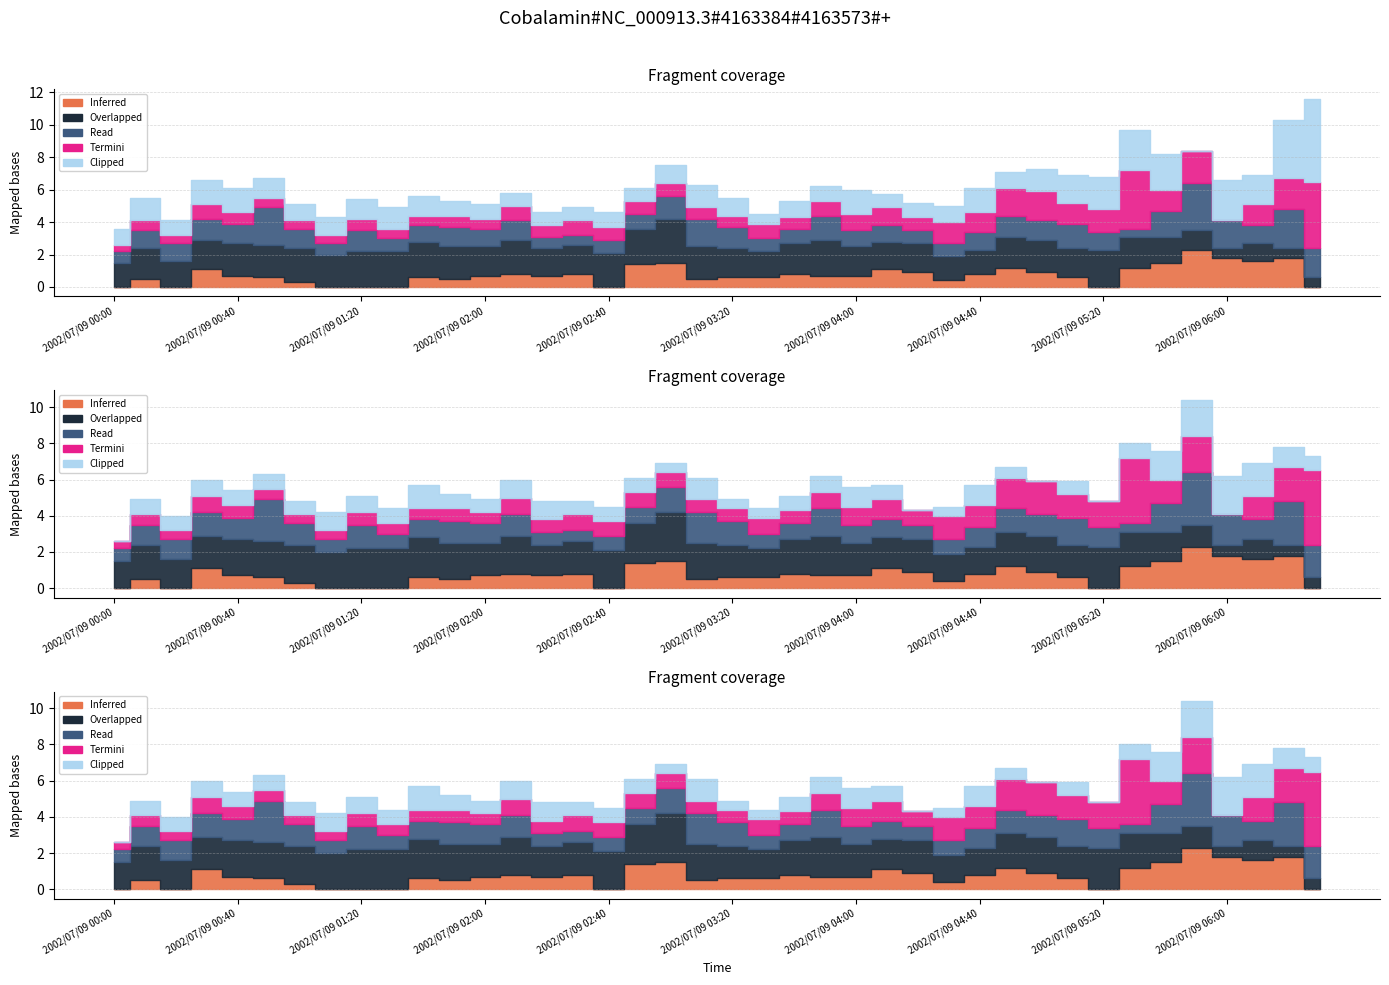

Rank the categories by 1.348 value from lowest to highest.

2002/07/09 06:00, 2002/07/09 06:20, 2002/07/09 06:30, 2002/07/09 06:10, 2002/07/09 05:50, 2002/07/09 00:00, 2002/07/09 04:30, 2002/07/09 04:40, 2002/07/09 00:20, 2002/07/09 03:30, 2002/07/09 05:40, 2002/07/09 02:20, 2002/07/09 04:10, 2002/07/09 00:30, 2002/07/09 02:00, 2002/07/09 02:30, 2002/07/09 03:20, 2002/07/09 04:00, 2002/07/09 04:20, 2002/07/09 05:10, 2002/07/09 00:10, 2002/07/09 03:40, 2002/07/09 04:50, 2002/07/09 05:30, 2002/07/09 00:40, 2002/07/09 00:50, 2002/07/09 01:10, 2002/07/09 01:50, 2002/07/09 03:10, 2002/07/09 05:00, 2002/07/09 01:00, 2002/07/09 02:10, 2002/07/09 02:40, 2002/07/09 01:20, 2002/07/09 01:30, 2002/07/09 01:40, 2002/07/09 02:50, 2002/07/09 03:50, 2002/07/09 05:20, 2002/07/09 03:00